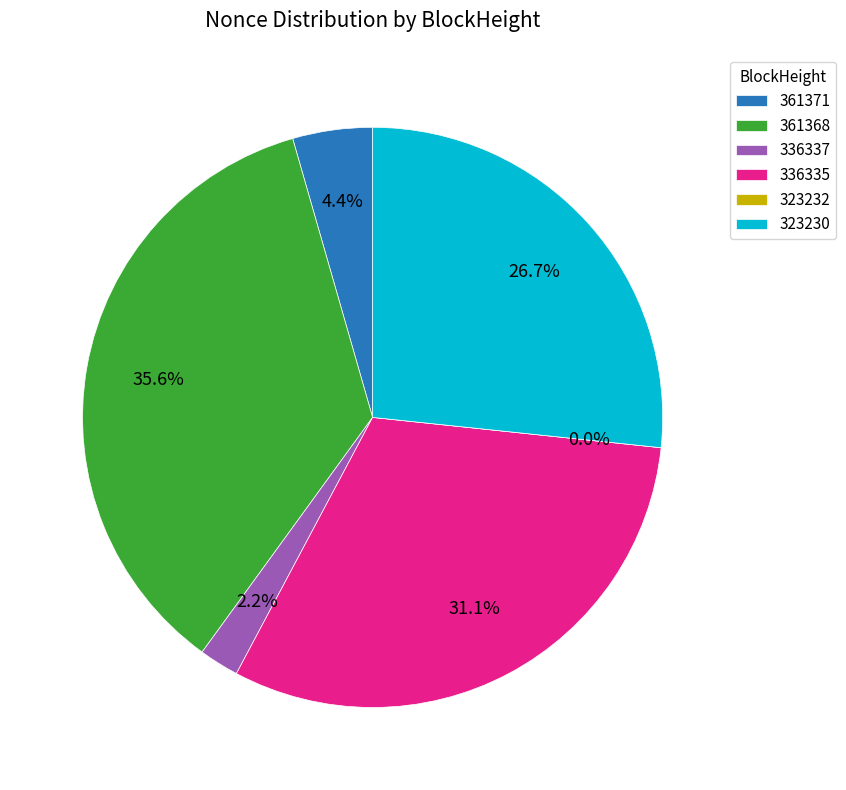

What is the total percentage of 323230 and 336337?

28.9%